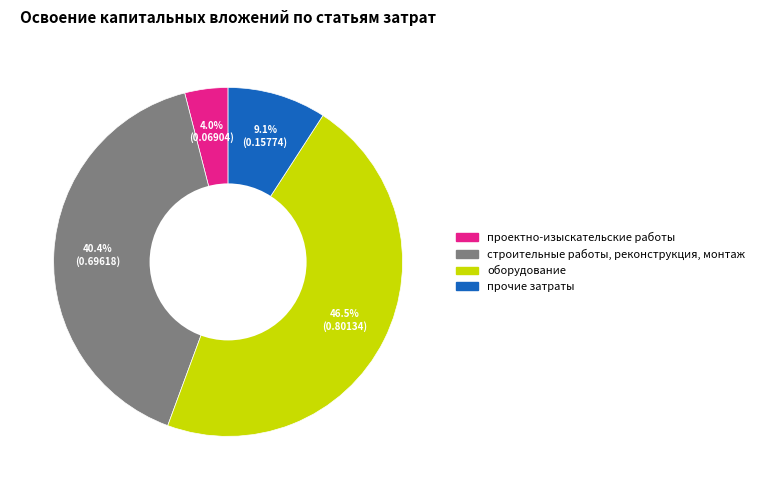

To the nearest percent, what is the difference between the largest and smallest slice percentages?

42%